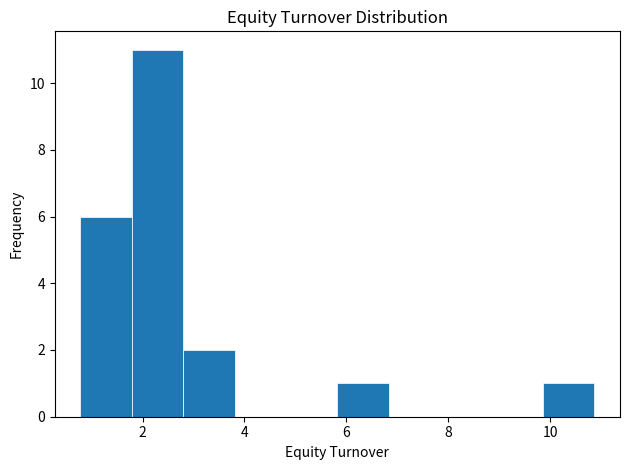

Over which range of the x-axis is the bar tallest?

1.8 to 2.8